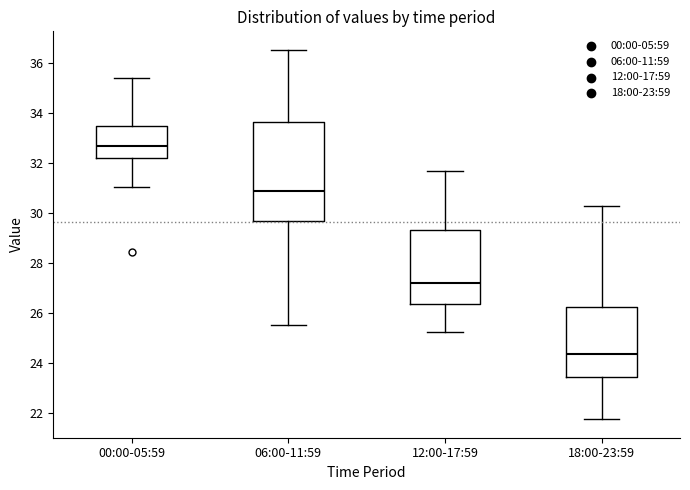

Which box's median line is the highest?

00:00-05:59